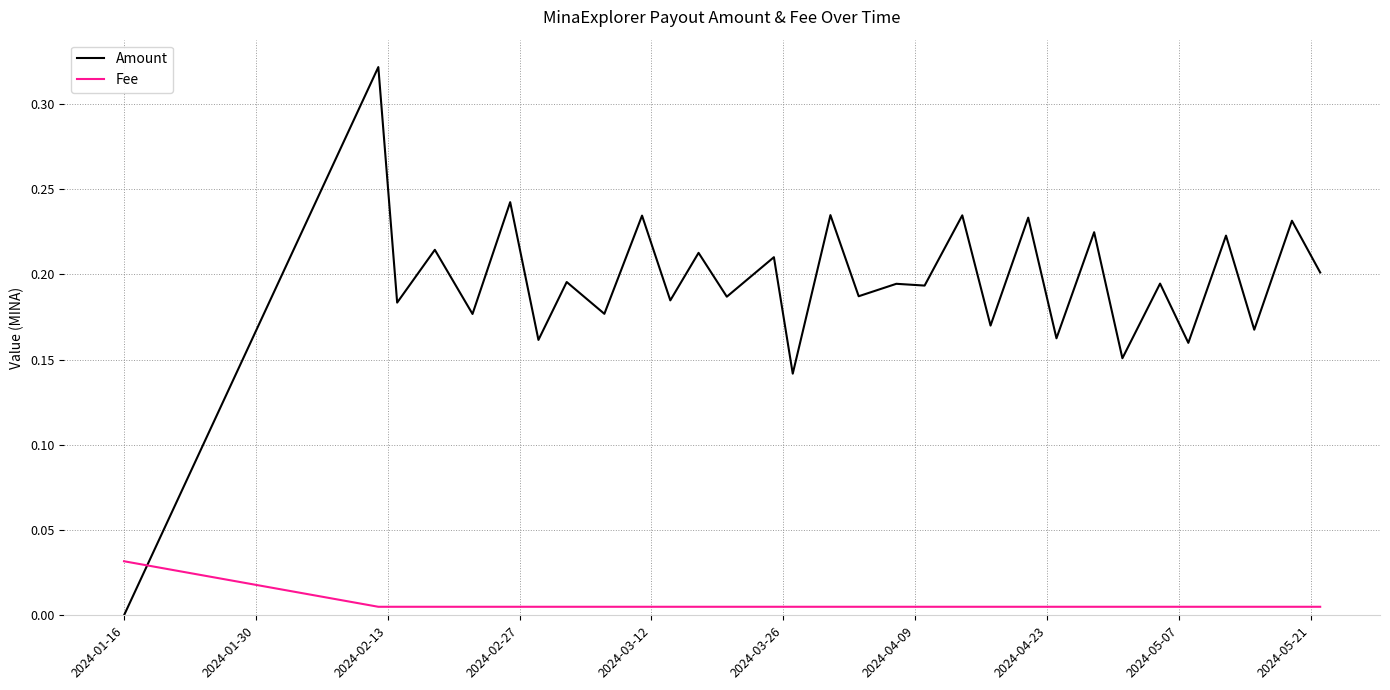

Rank the series by their average value, from lowest to highest.

Fee, Amount